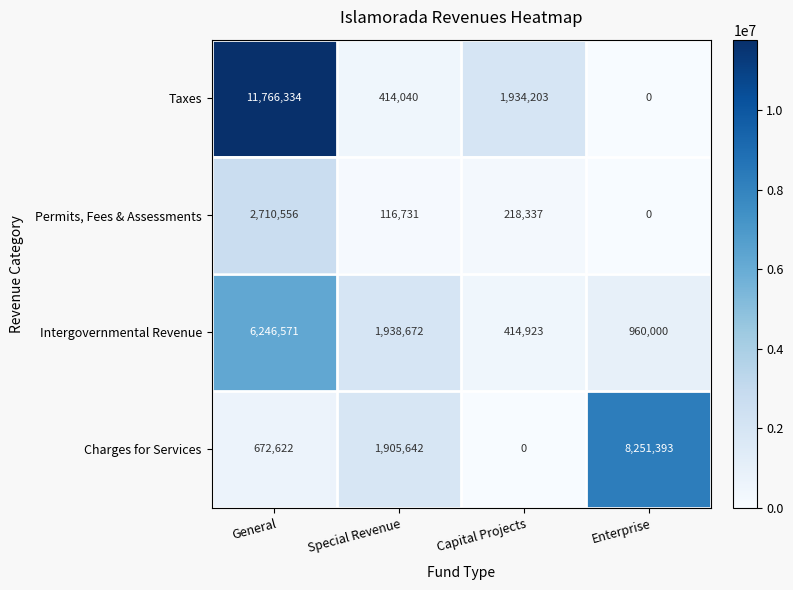

Which series has the largest range (max minus min)?

Taxes